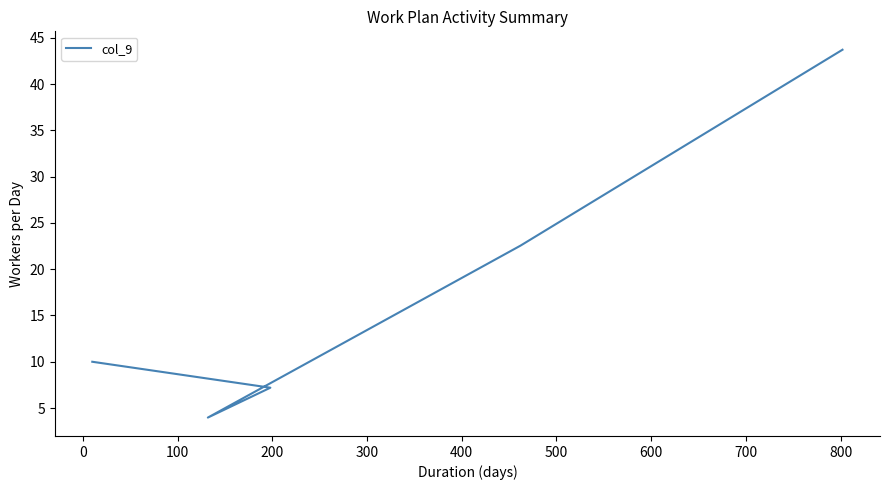

Does the chart display data point markers on the line(s)?

No